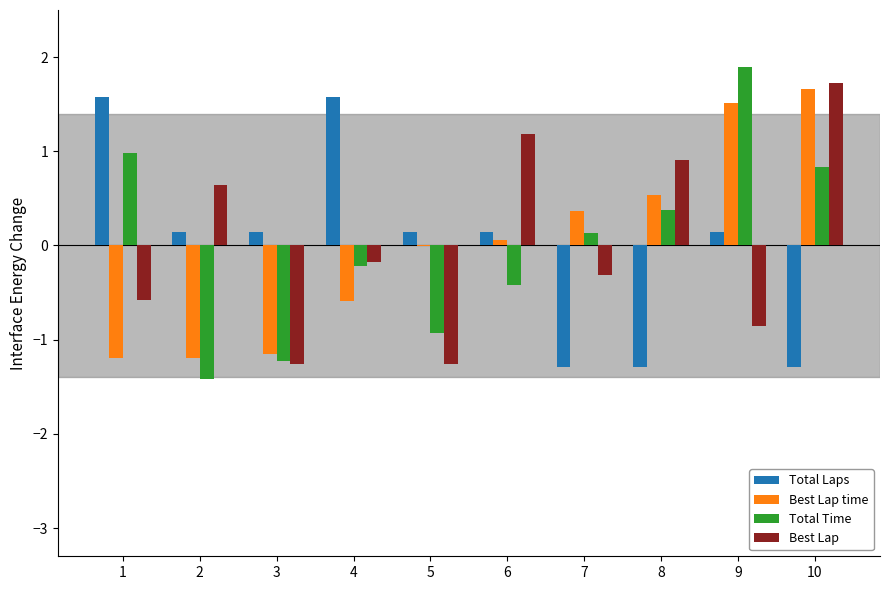

How many positive values does the Total Time series have?

5